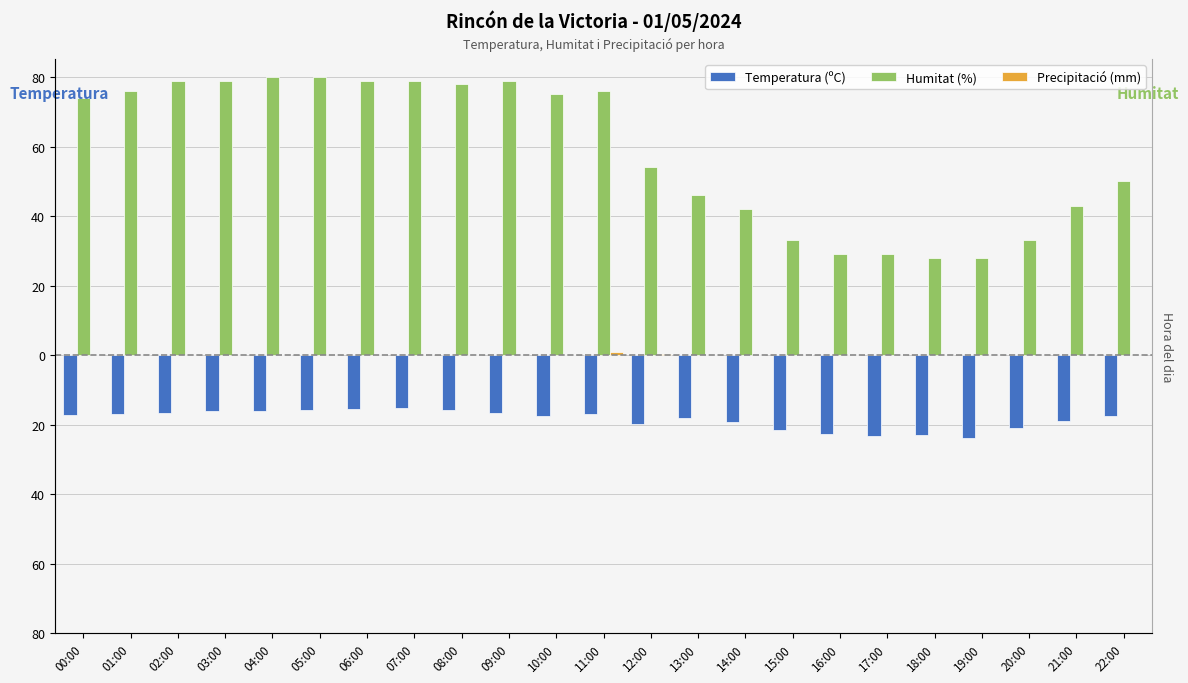

True or false: Precipitació (mm) has a value of 0.0 at 20:00.

True